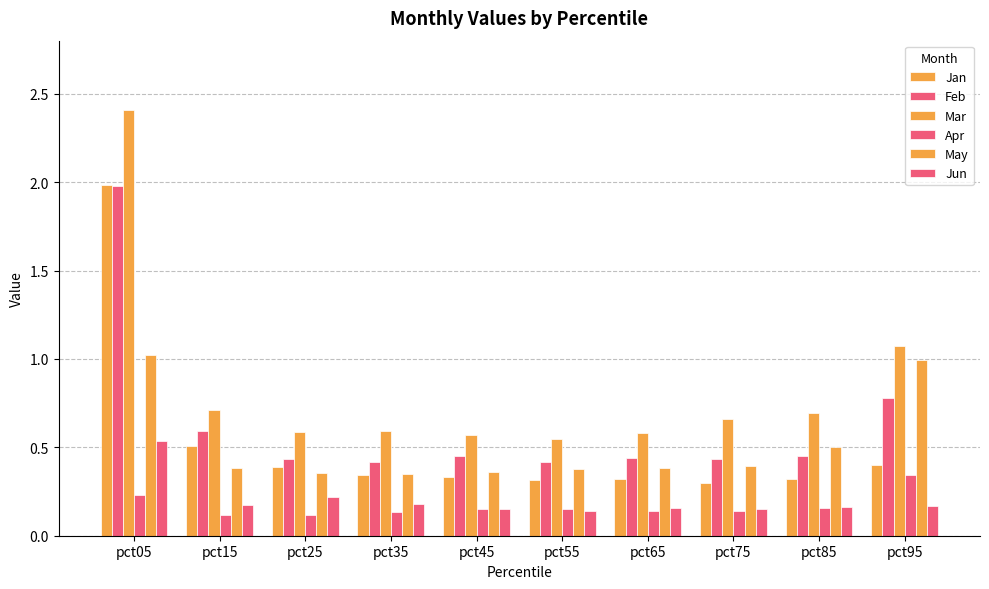

Which series changed the most between pct15 and pct85?

Jan